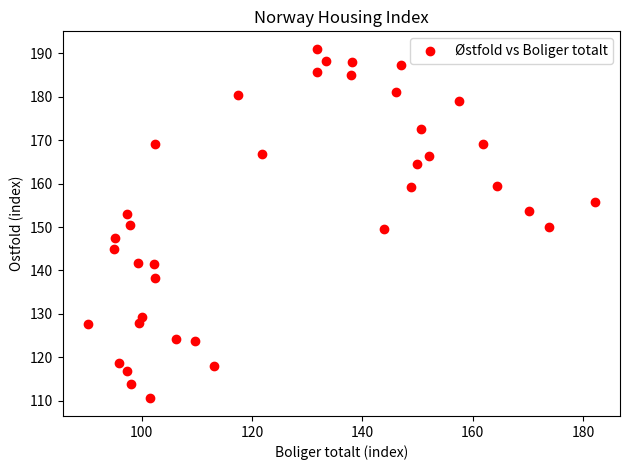

What is the range of Y values (max minus min)?

80.6